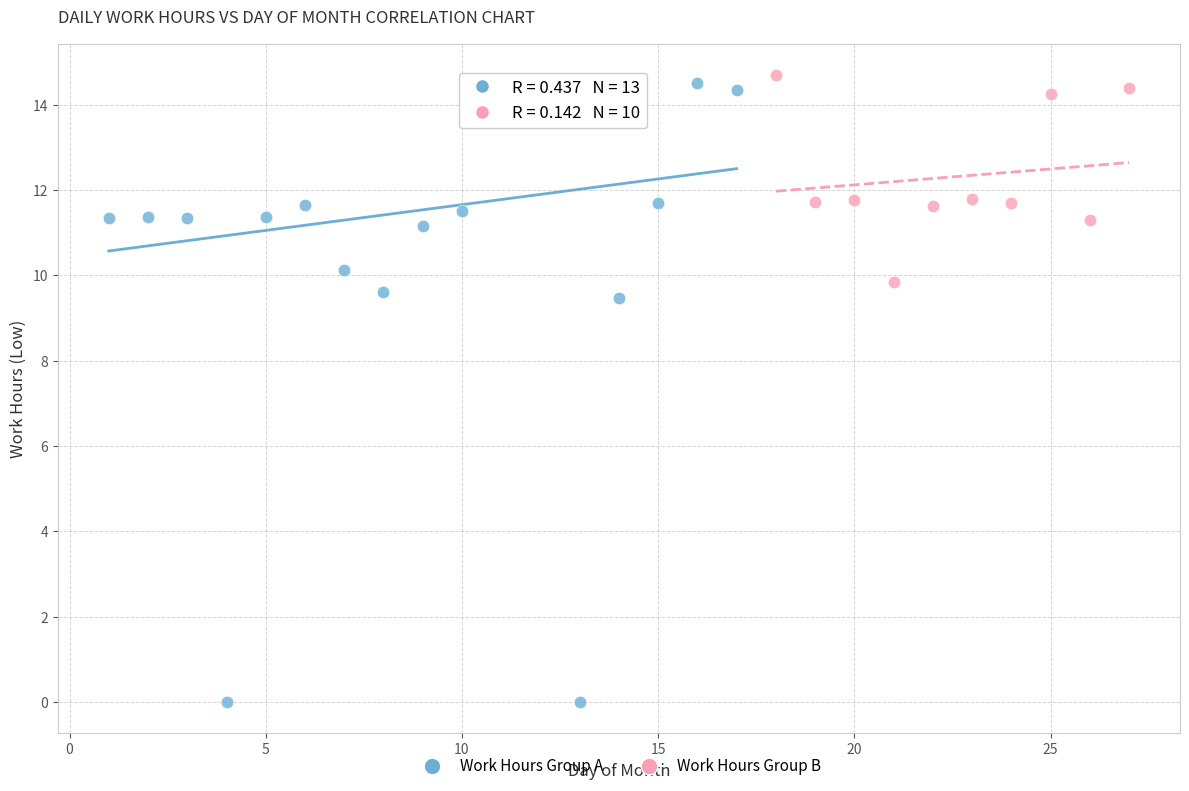

Which series contains the lowest Y value?

Work Hours Group A